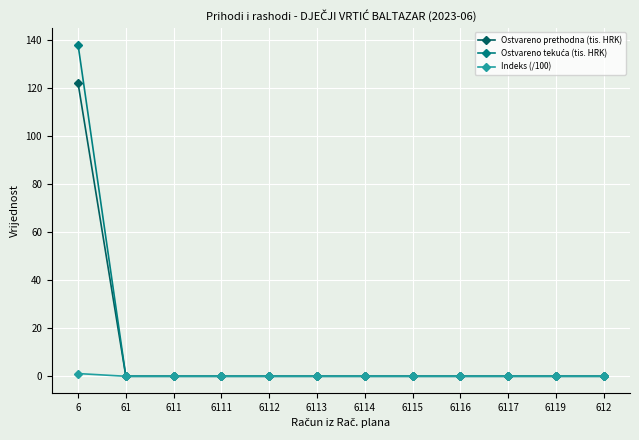

How many categories are shown in the chart?

12